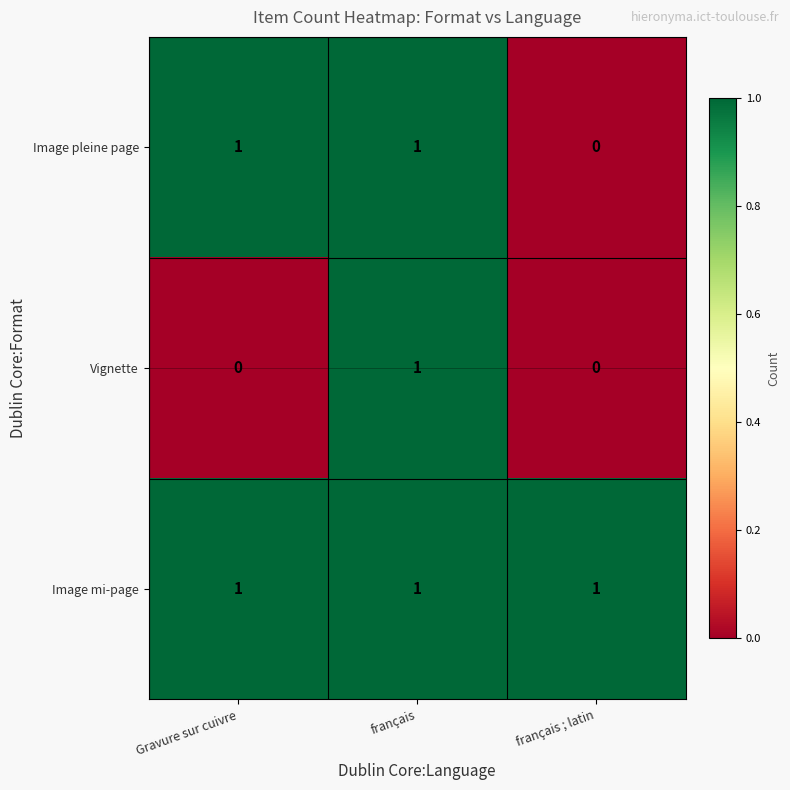

Which category has the highest value in the Vignette series?

français